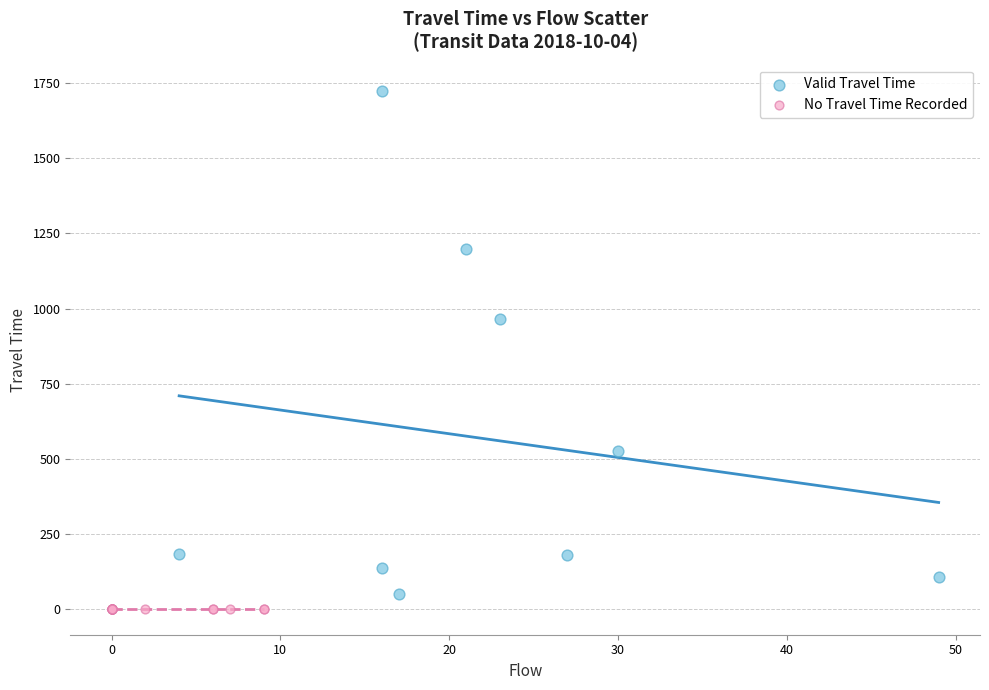

Which series reaches the maximum Y coordinate?

Valid Travel Time